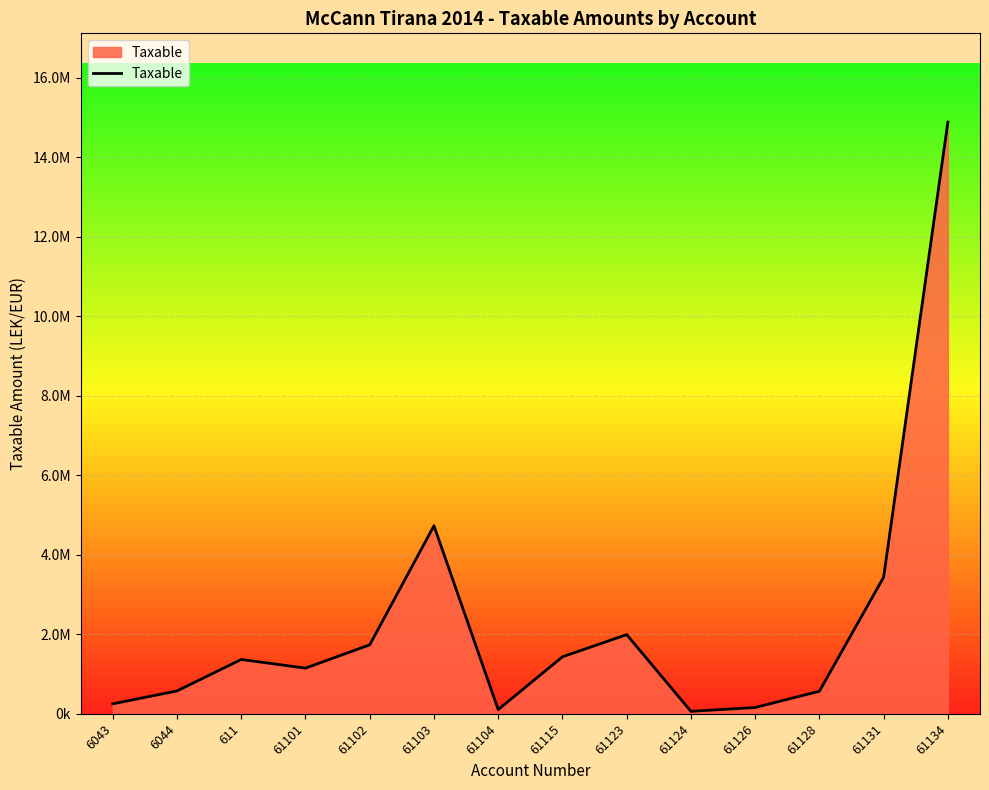

What is the value of the 5th point from the left?

1735151.5